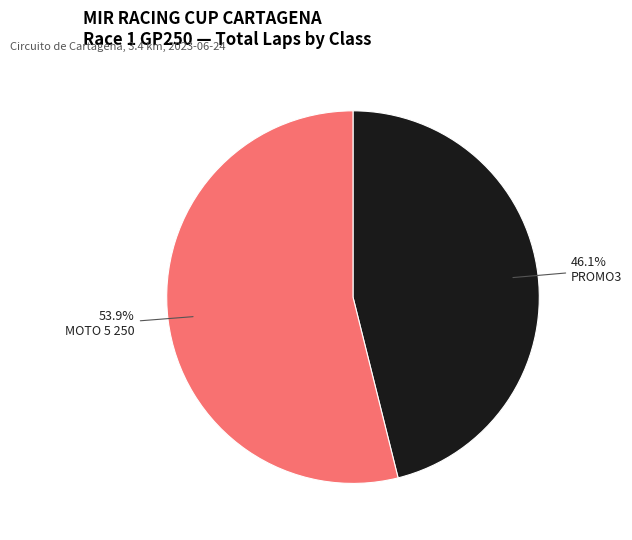

Is there a majority slice in this chart?

Yes